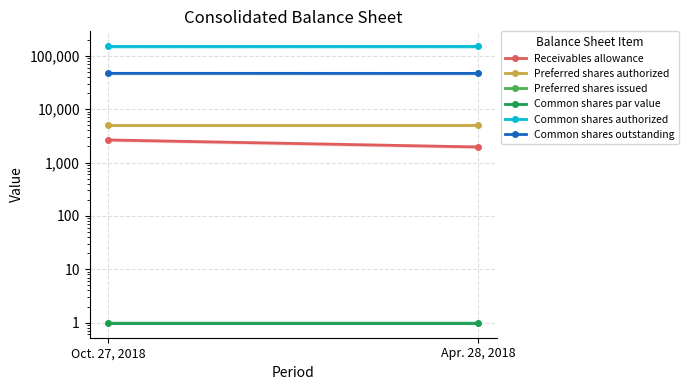

Is this an area chart (filled region under the line)?

No